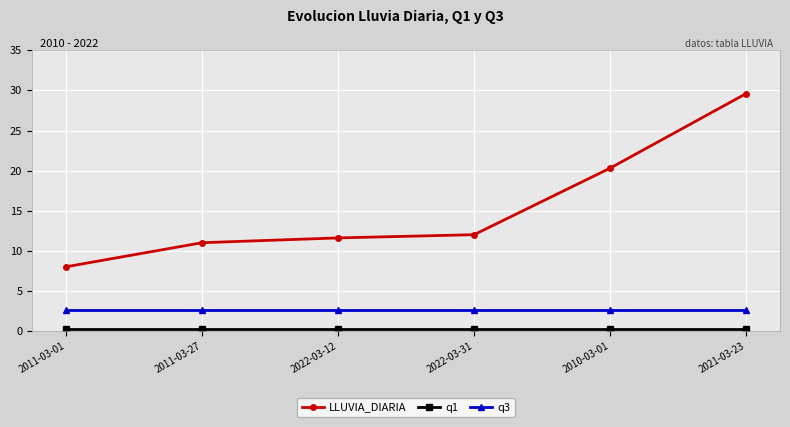

True or false: q3 and LLUVIA_DIARIA cross at least once.

False